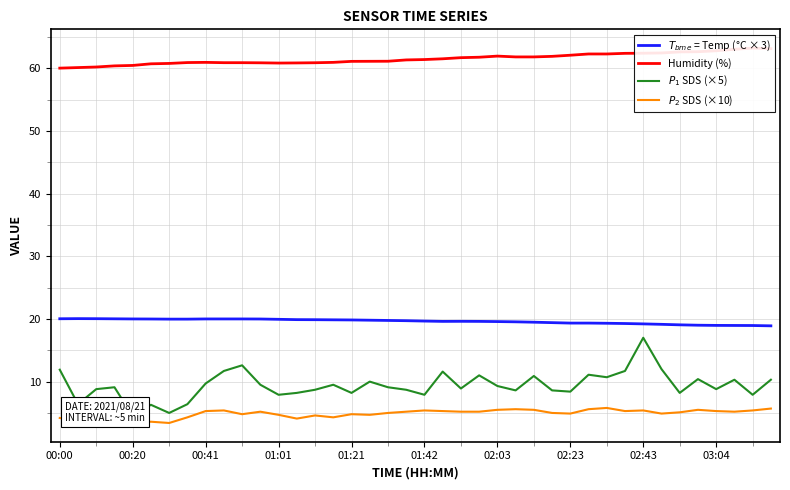

Reading right to left, what are all the values shown in this chart?

$T_{bme}$ = Temp (°C × 3): 18.9	18.9	19.0	19.0	19.0	19.1	19.1	19.2	19.3	19.3	19.3	19.3	19.4	19.5	19.5	19.6	19.6	19.6	19.6	19.7	19.7	19.8	19.8	19.8	19.9	19.9	19.9	19.9	20.0	20.0	20.0	20.0	20.0	20.0	20.0	20.0	20.0	20.0	20.1	20.0
Humidity (%): 63.1	63.2	63.0	62.8	62.6	62.6	62.4	62.4	62.4	62.3	62.3	62.1	61.9	61.8	61.8	61.9	61.8	61.7	61.5	61.4	61.3	61.1	61.1	61.1	60.9	60.9	60.9	60.8	60.9	60.9	60.9	60.9	60.9	60.8	60.7	60.5	60.4	60.2	60.1	60.0
$P_1$ SDS (×5): 10.3	7.9	10.3	8.8	10.4	8.2	12.0	17.0	11.7	10.7	11.1	8.4	8.6	10.9	8.6	9.3	11.0	8.9	11.6	7.9	8.7	9.1	10.0	8.2	9.5	8.7	8.2	7.9	9.5	12.6	11.7	9.7	6.4	5.0	6.3	4.5	9.1	8.8	6.4	11.9
$P_2$ SDS (×10): 5.7	5.4	5.2	5.3	5.5	5.1	4.9	5.4	5.3	5.8	5.6	4.9	5.0	5.5	5.6	5.5	5.2	5.2	5.3	5.4	5.2	5.0	4.7	4.8	4.3	4.6	4.1	4.7	5.2	4.8	5.4	5.3	4.3	3.4	3.6	3.5	3.9	5.0	3.7	4.2